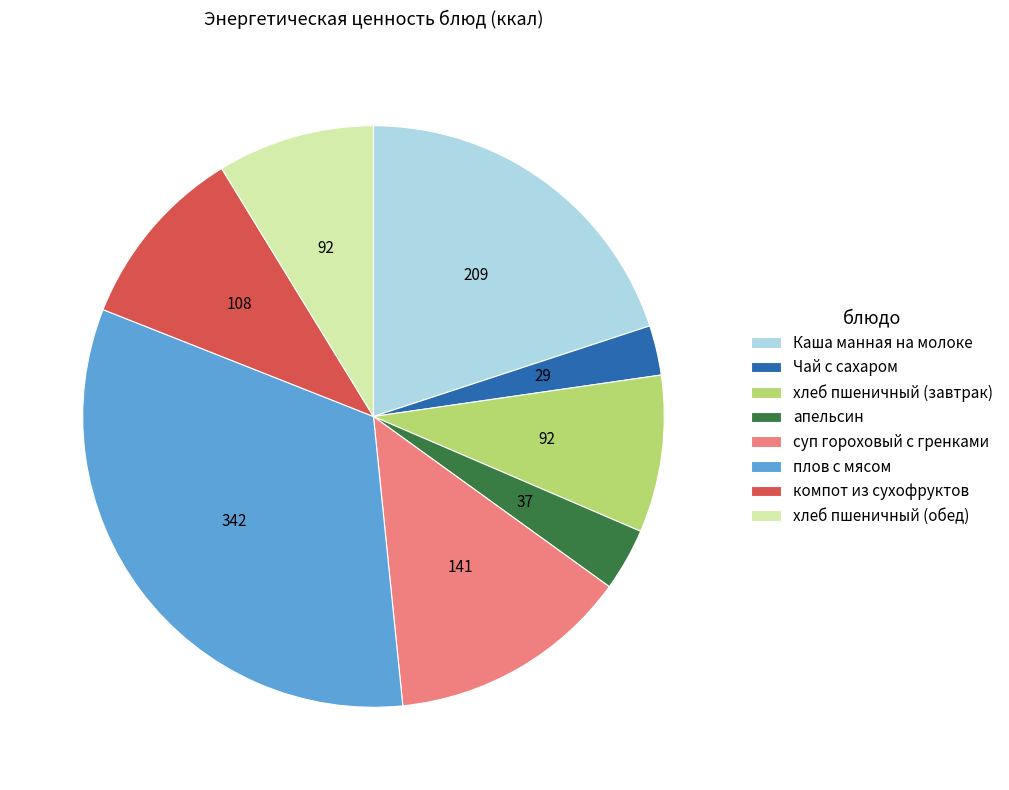

Does плов с мясом account for over 50% of the chart?

No